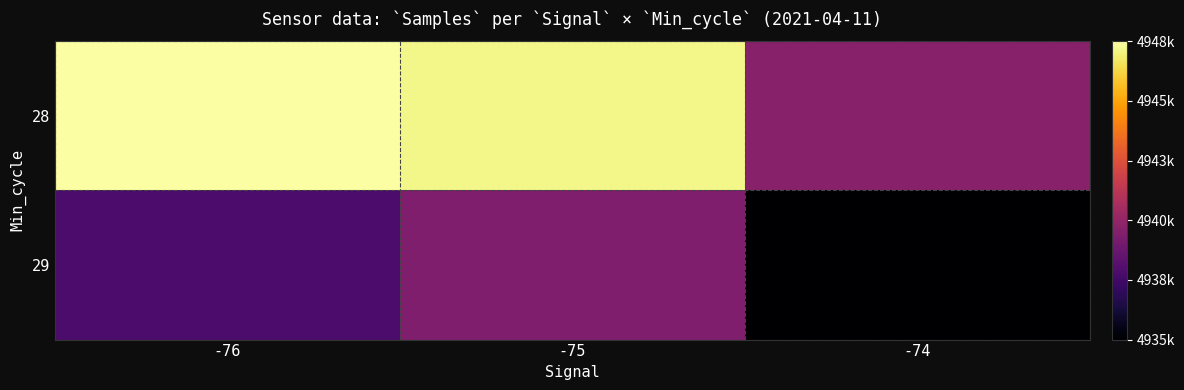

What is the total value across all series at -74?

9876069.7